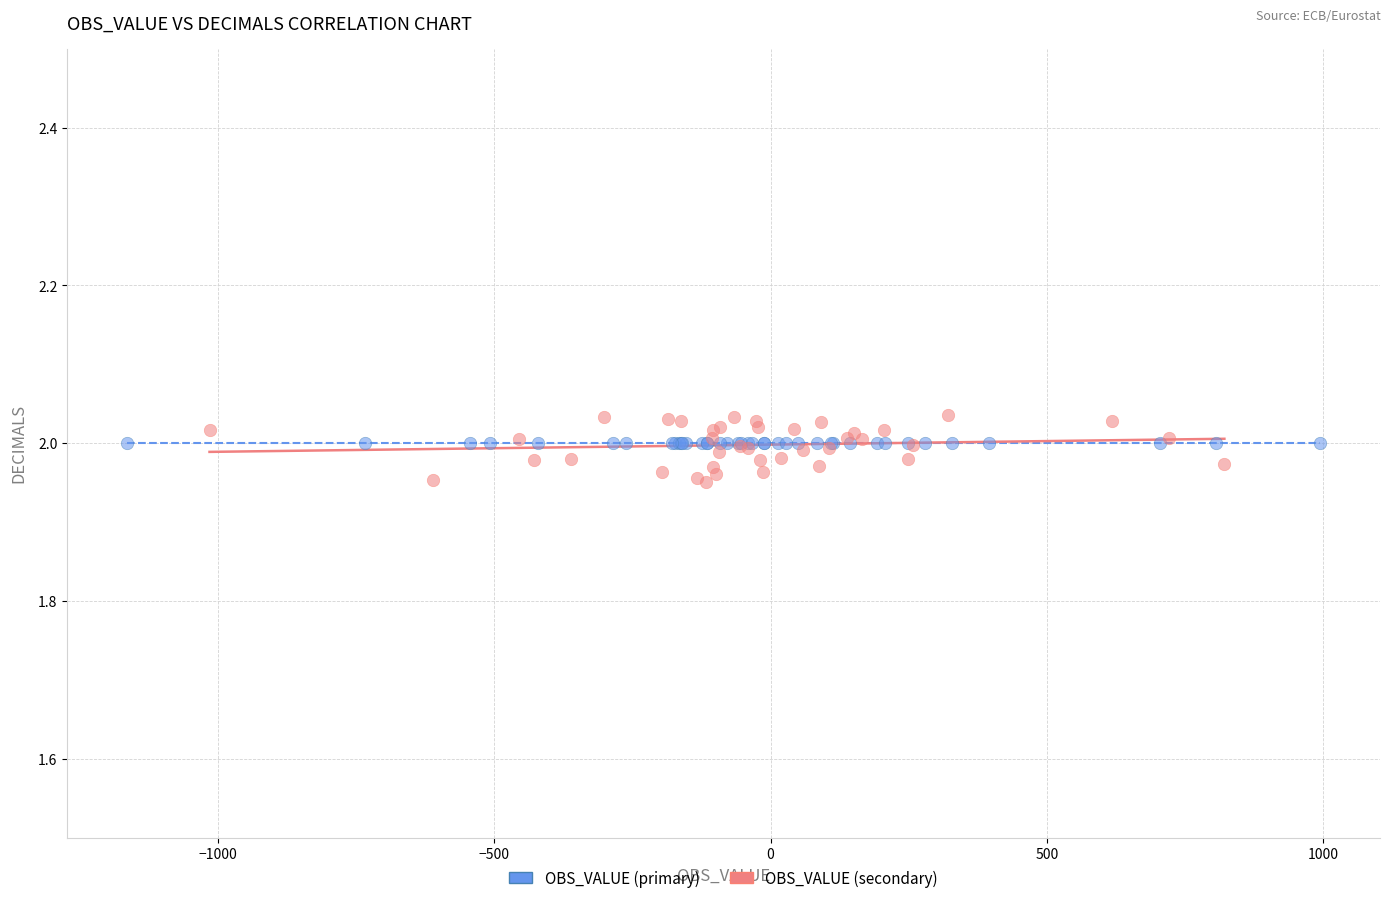

Which series reaches the maximum Y coordinate?

OBS_VALUE (secondary)